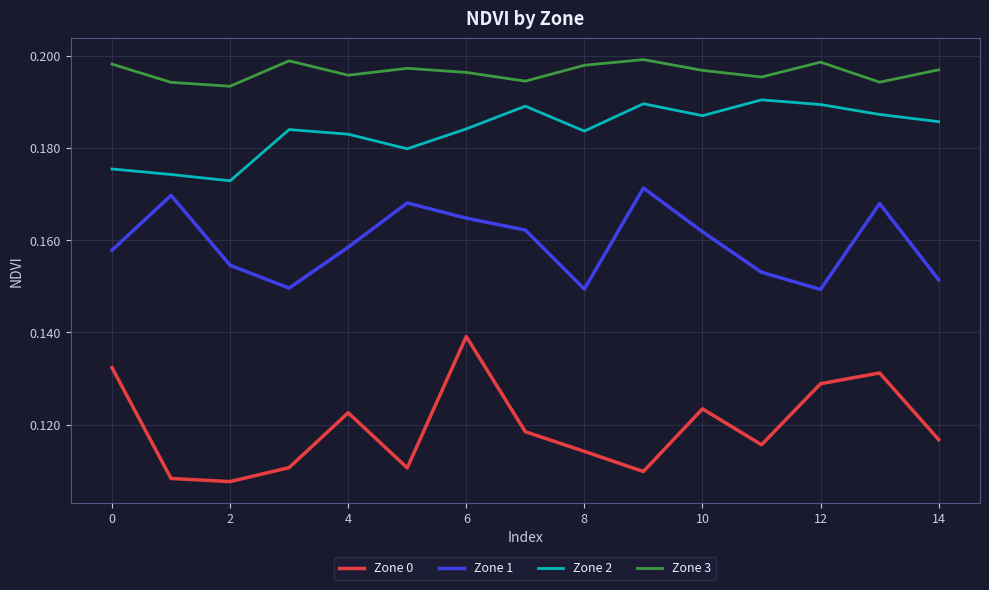

Count the number of data series in this chart.

4